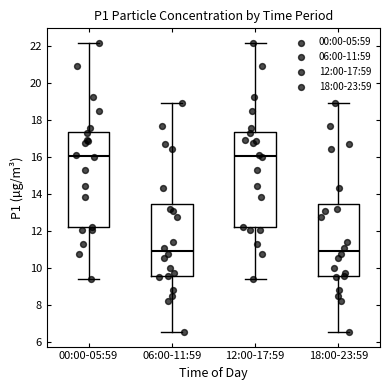

Reading left to right, read every box against the y-axis: the position of its median line, the range the box covers, and the ends of its whiskers. The values are not printed on the chart, so give them approximately, as read against the axis.

00:00-05:59: median 16.0, box 12.2 to 17.4, whiskers 9.4 to 22.2
06:00-11:59: median 11.0, box 9.6 to 13.4, whiskers 6.6 to 19.0
12:00-17:59: median 16.0, box 12.2 to 17.4, whiskers 9.4 to 22.2
18:00-23:59: median 11.0, box 9.6 to 13.4, whiskers 6.6 to 19.0